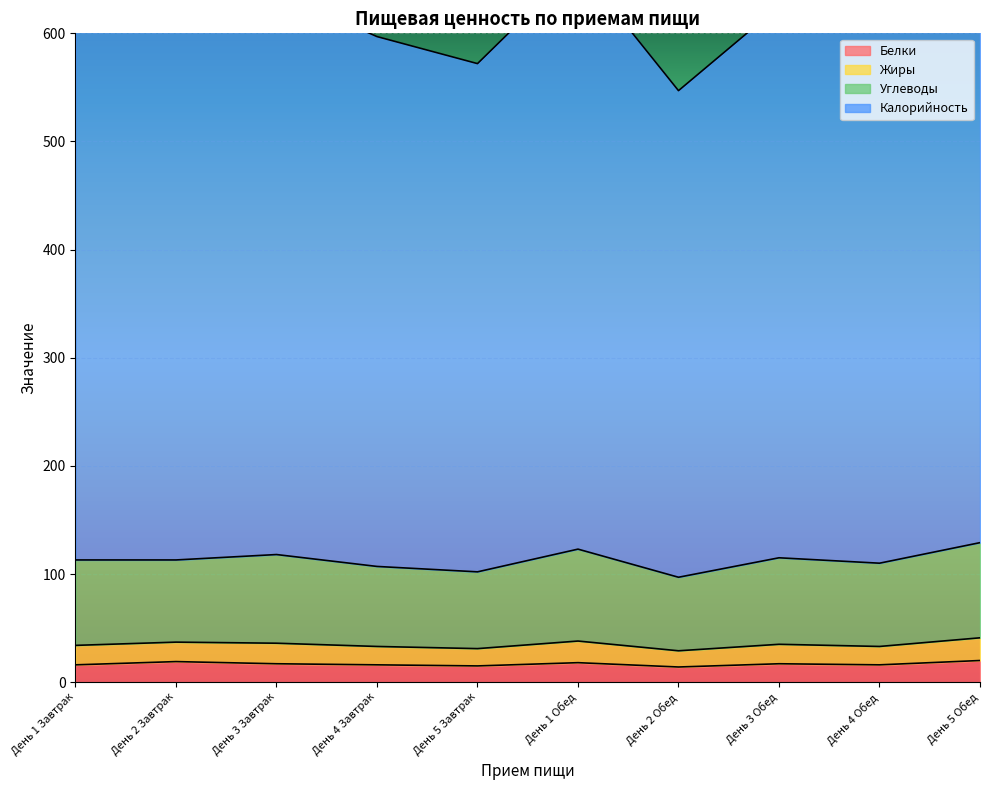

How many interior local peaks does the Жиры series have?

3